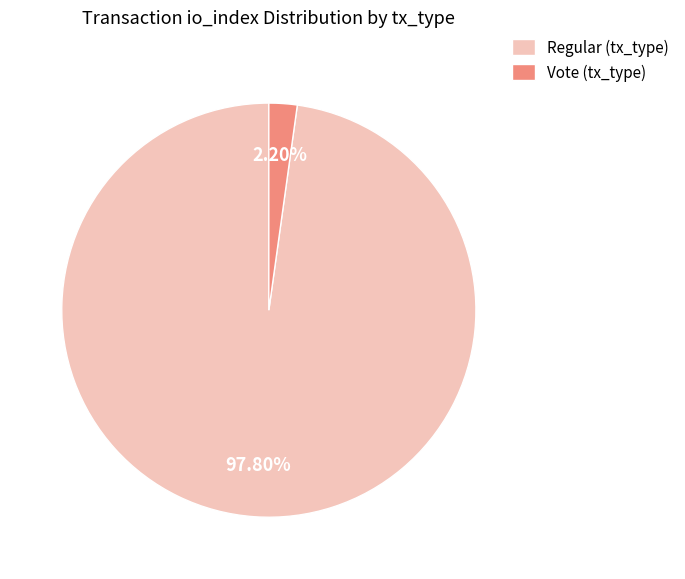

Count the number of slices in the pie.

2